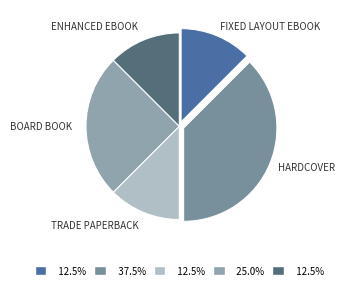

Count the number of slices in the pie.

5